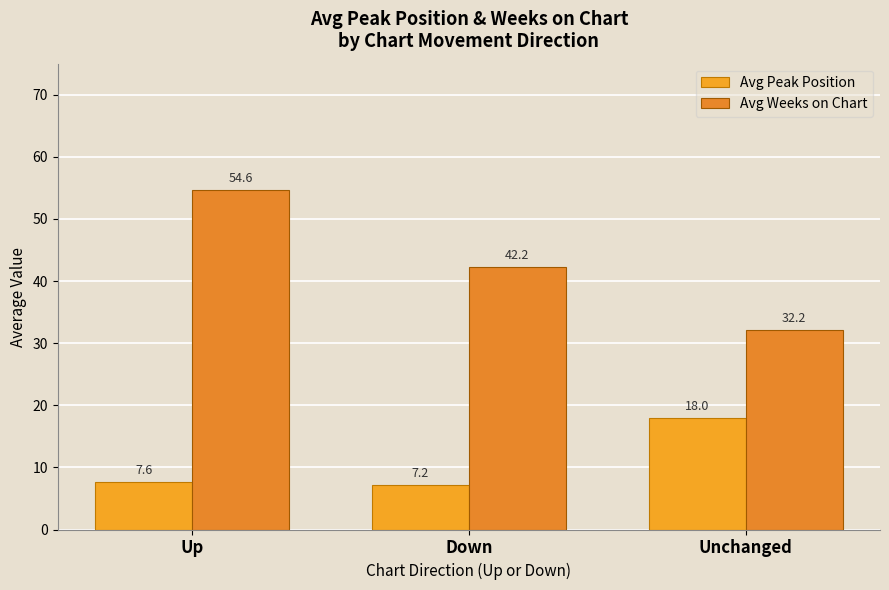

Where does the Avg Weeks on Chart series first go above 42?

Up